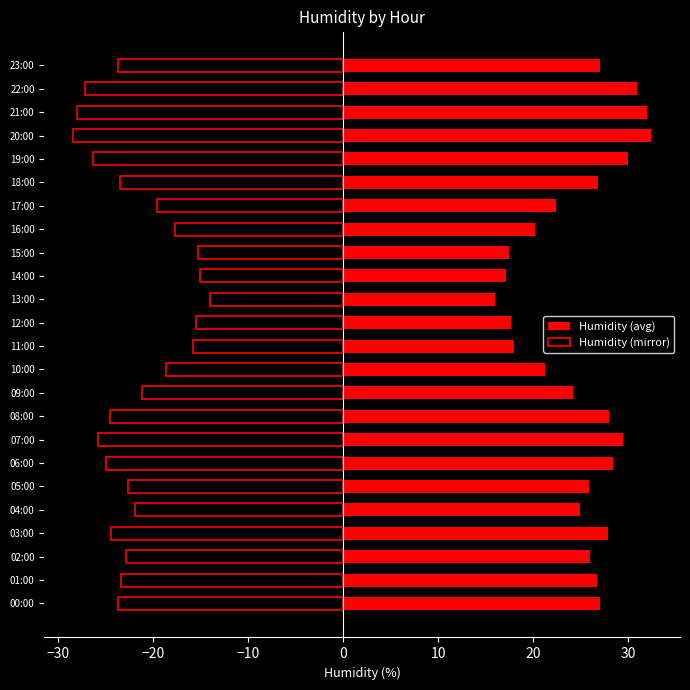

Which series has the largest total across all categories?

Humidity (avg)